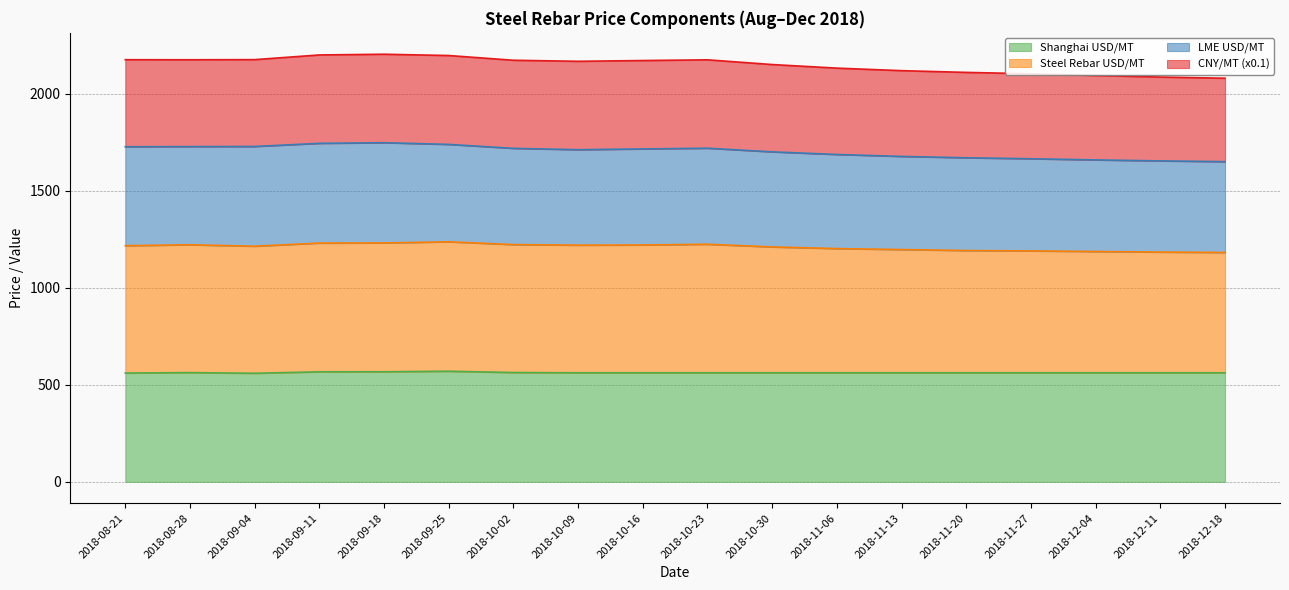

What is the total value across all series at 2018-10-16?

2171.3